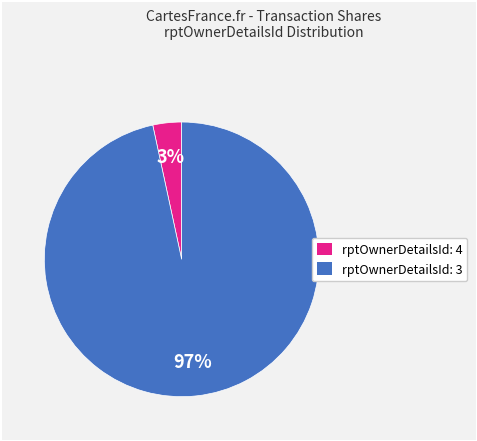

Is there a majority slice in this chart?

Yes